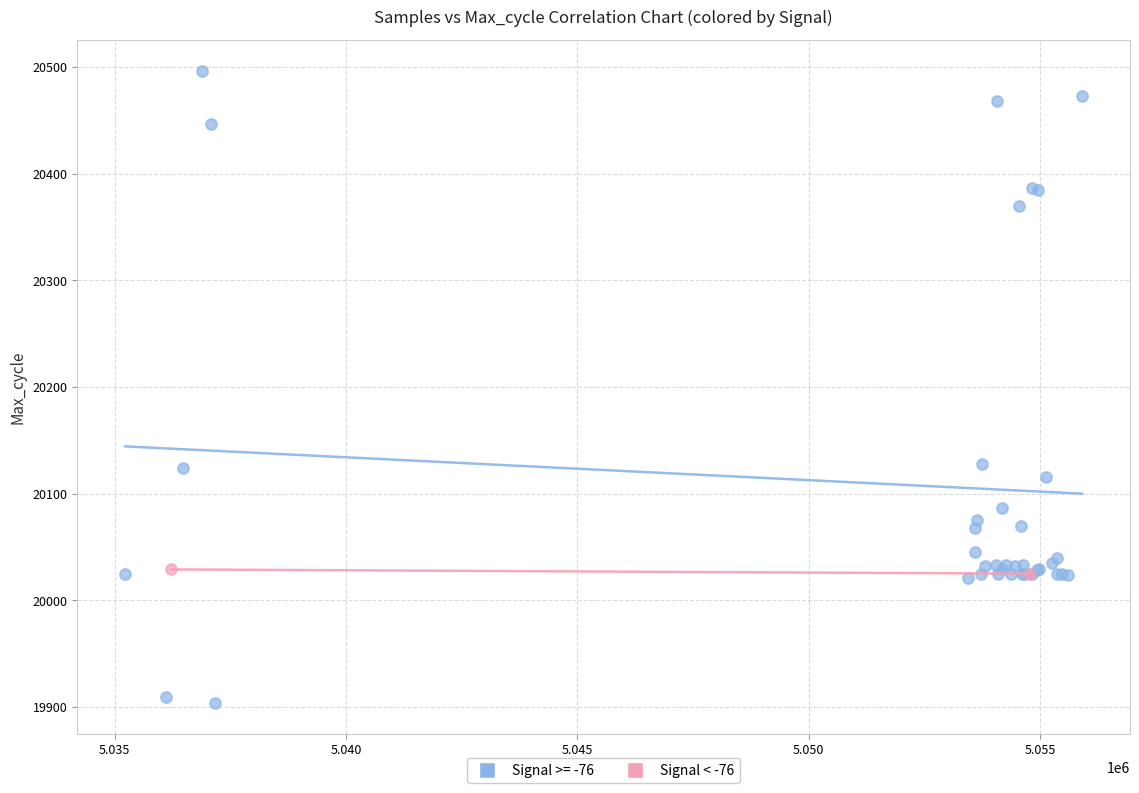

What are all the series names shown in the legend?

Signal >= -76, Signal < -76